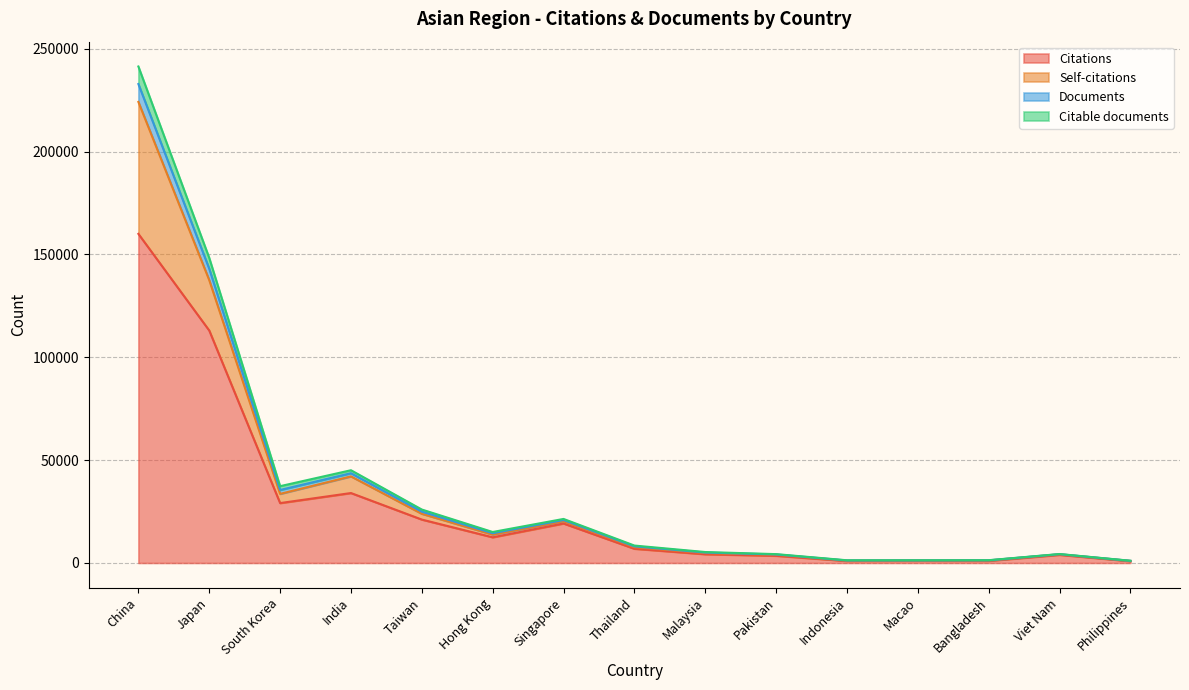

What is the highest value of the Citations series?

160028